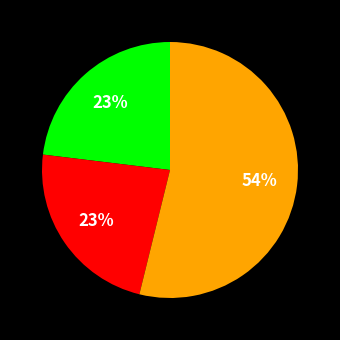

To the nearest percent, what is the difference between the largest and smallest slice percentages?

31%